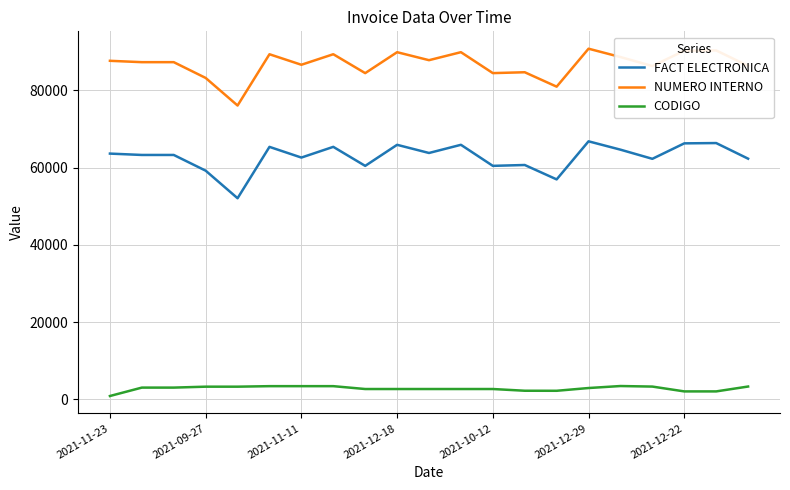

Which series has the widest spread of values?

FACT ELECTRONICA